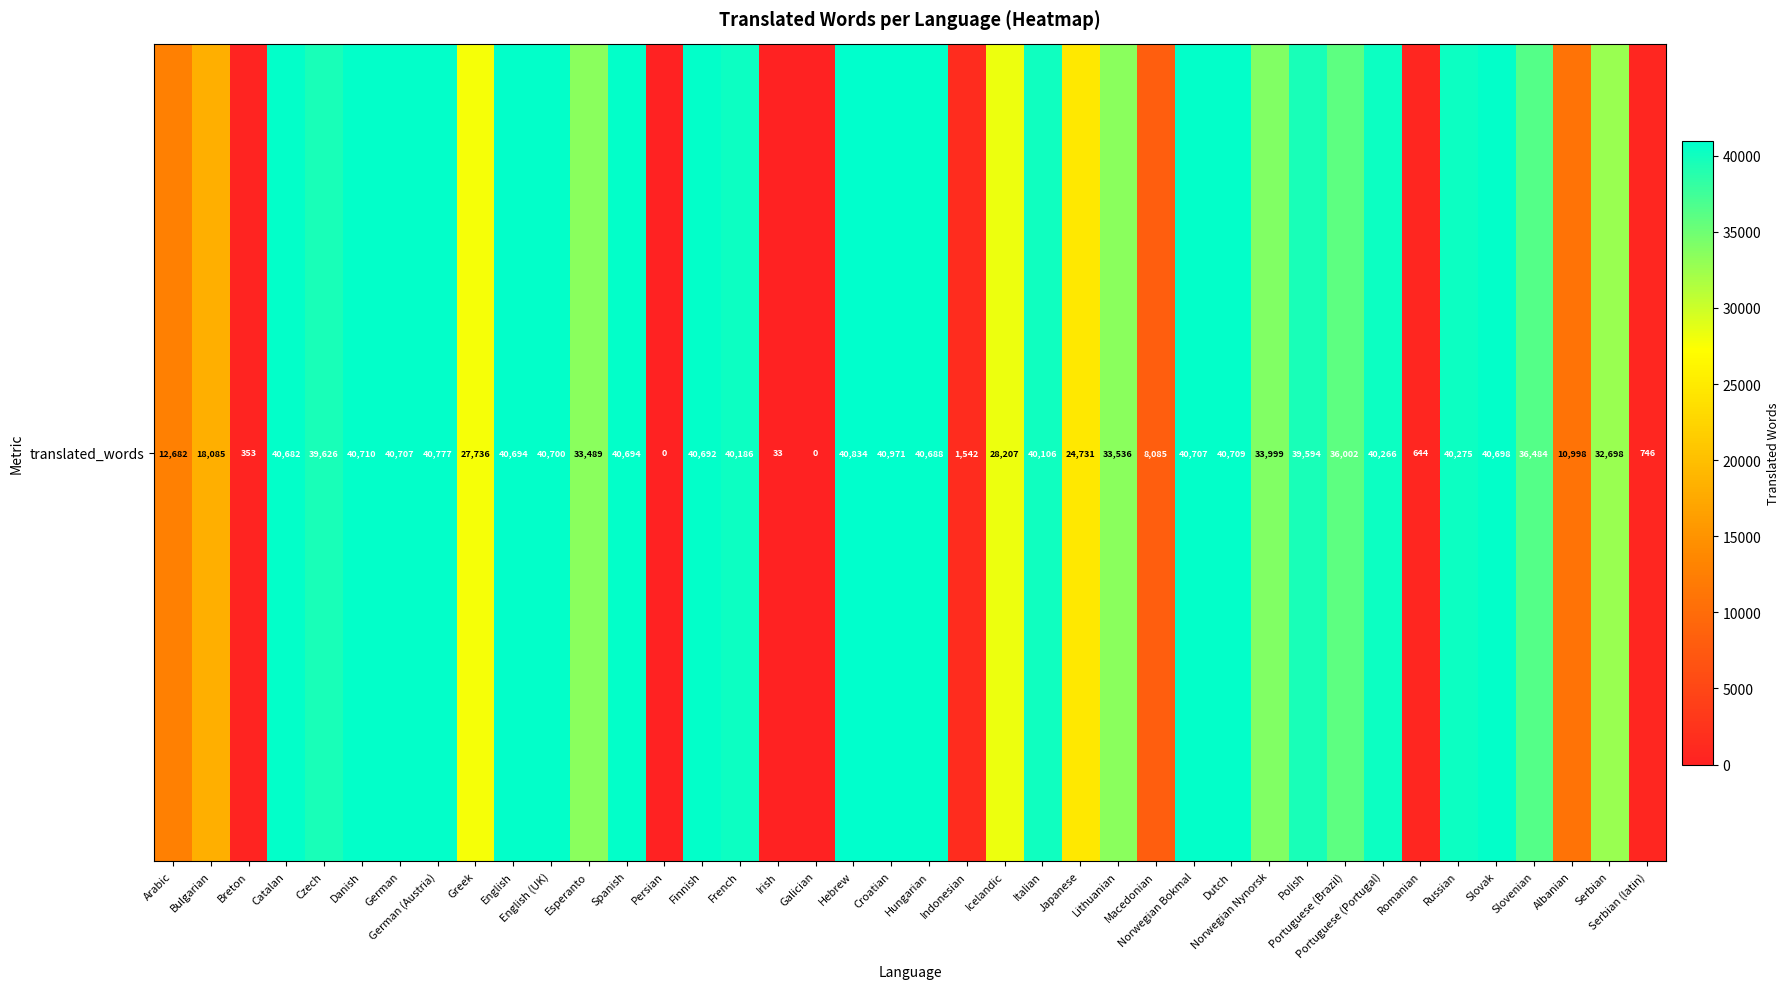

What is the change in value from Galician to Italian?

+40106